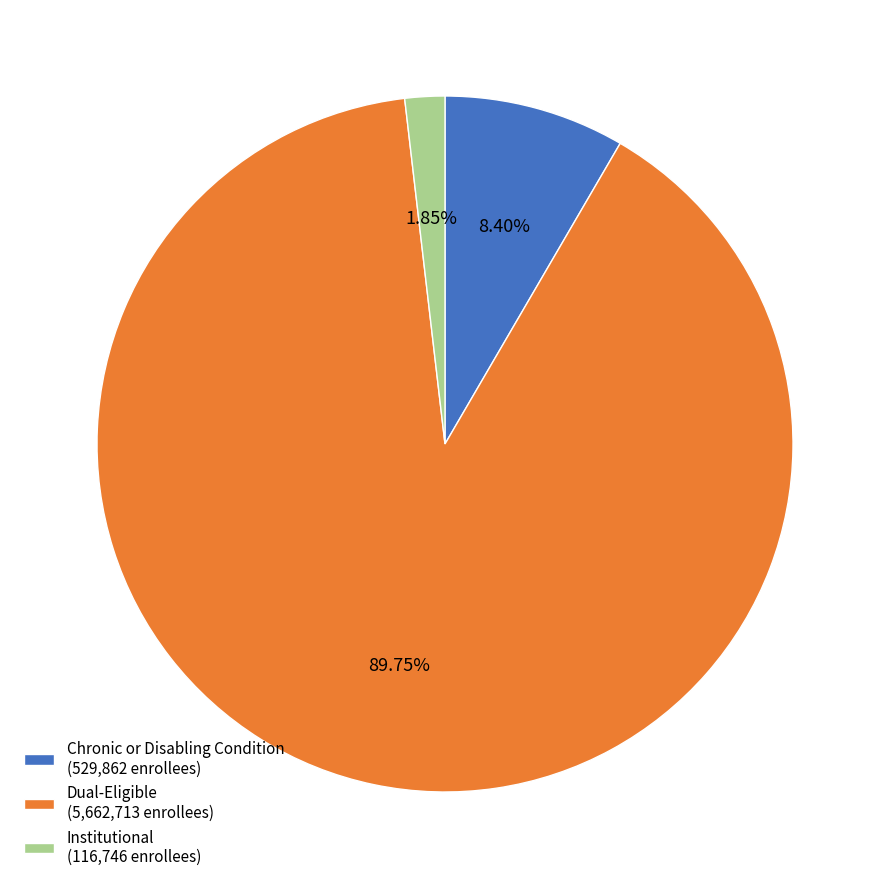

Is the sum of Institutional (116,746 enrollees) and Chronic or Disabling Condition (529,862 enrollees) greater than half?

No